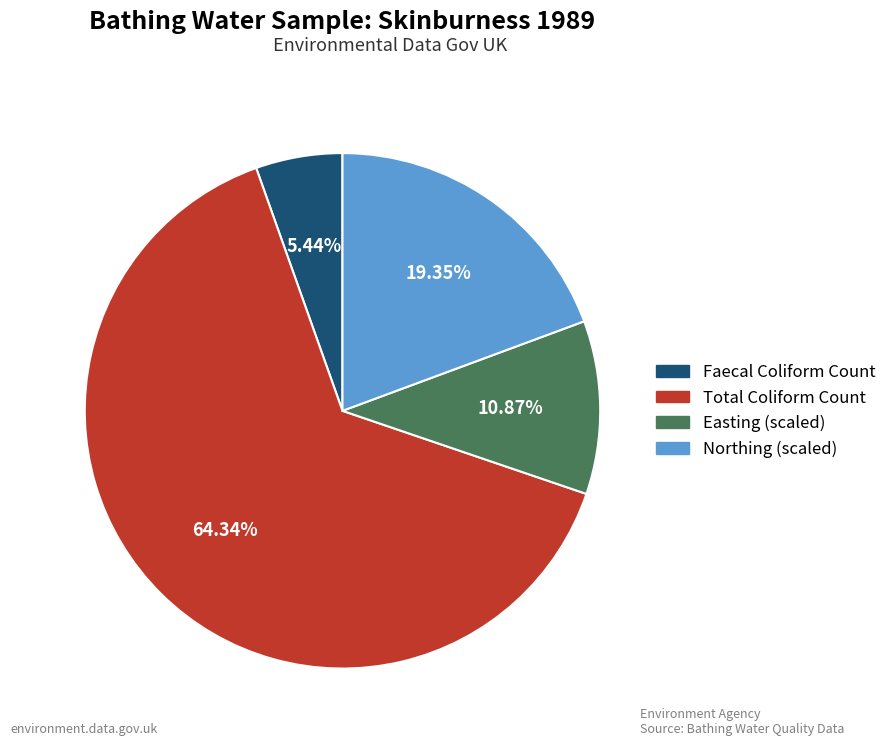

To the nearest percent, what is the average slice percentage?

25%